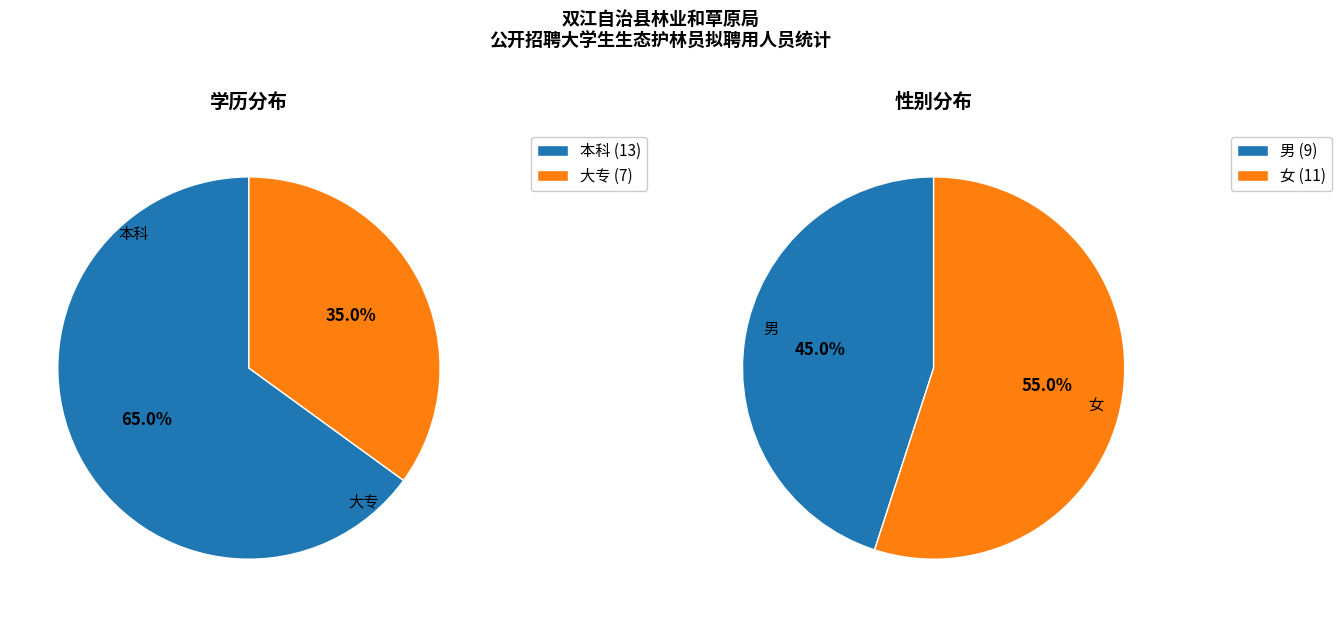

Is there any slice that represents more than half of the pie?

Yes